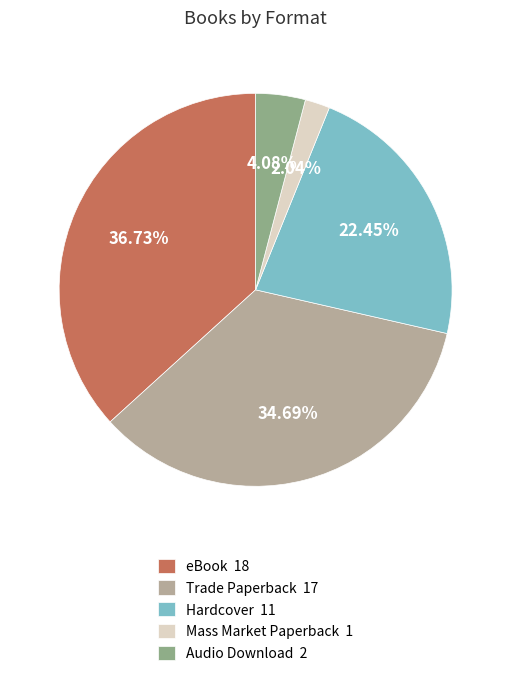

What is the ratio of the value at Hardcover 11 to the value at eBook 18?

0.6